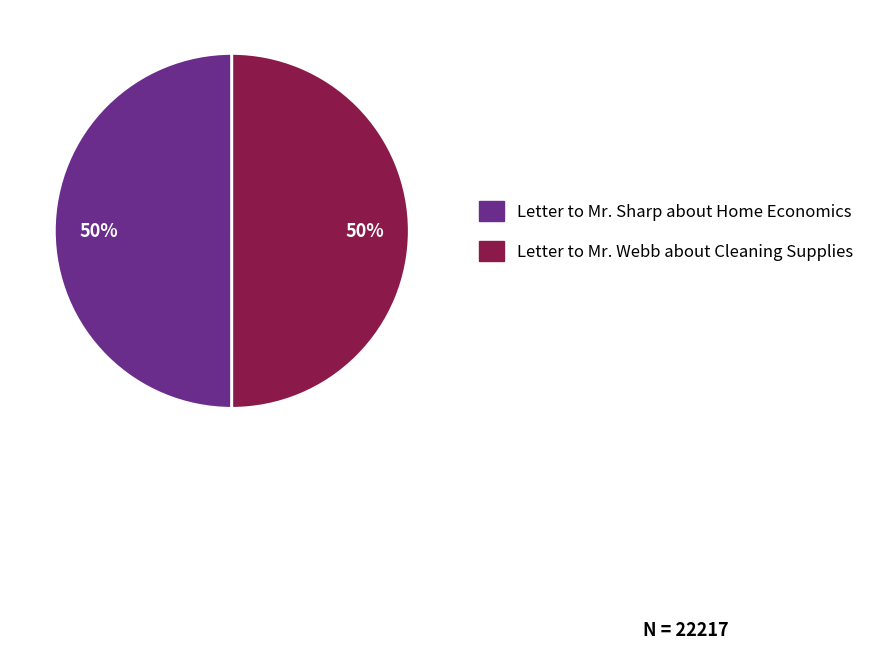

To the nearest percent, what is the average slice percentage?

50%